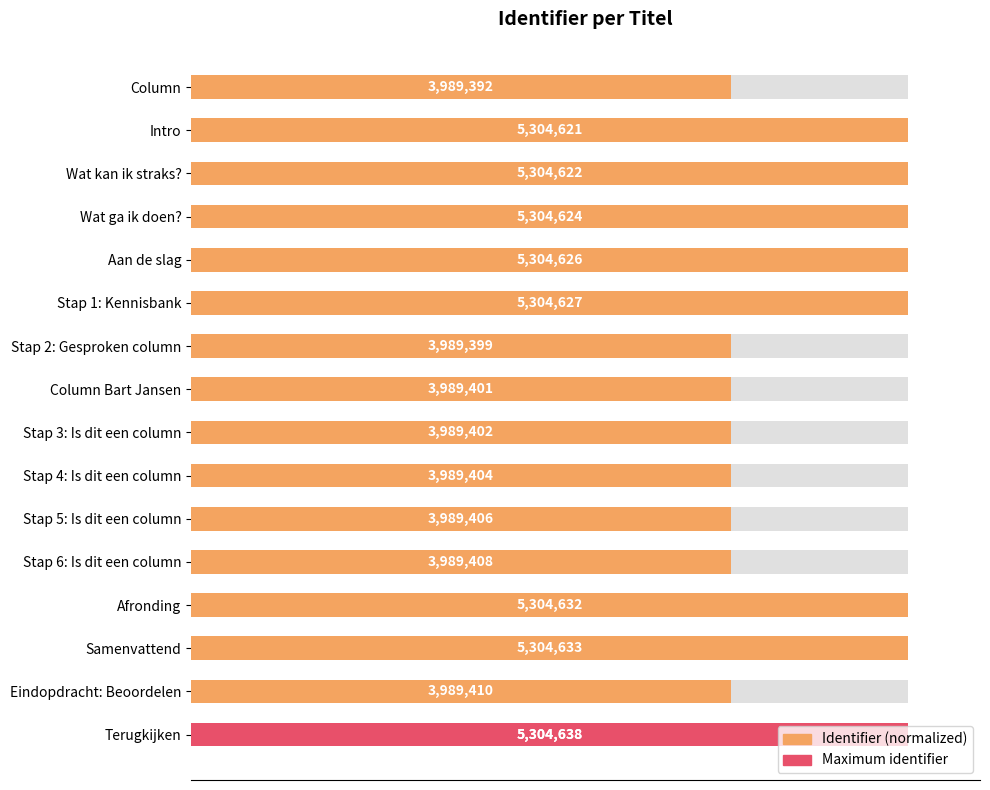

Reading left to right, extract all data points from this chart.

75.2	100.0	100.0	100.0	100.0	100.0	75.2	75.2	75.2	75.2	75.2	75.2	100.0	100.0	75.2	100.0